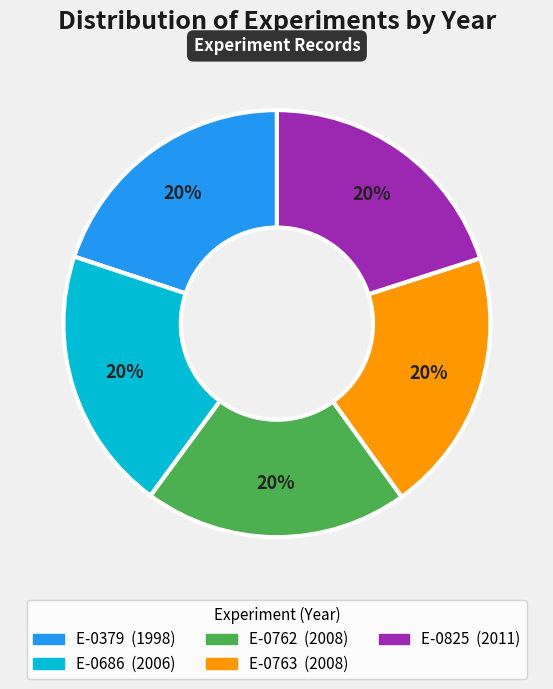

How many segments does this pie chart have?

5